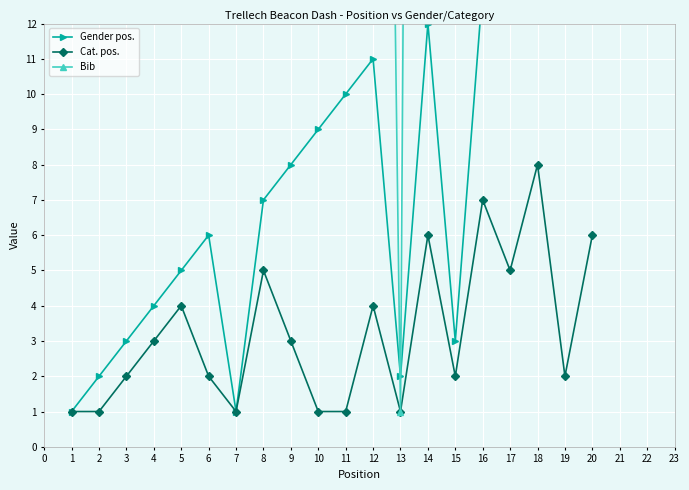

In Cat. pos., how many points are higher than both neighbors (excluding endpoints)?

6